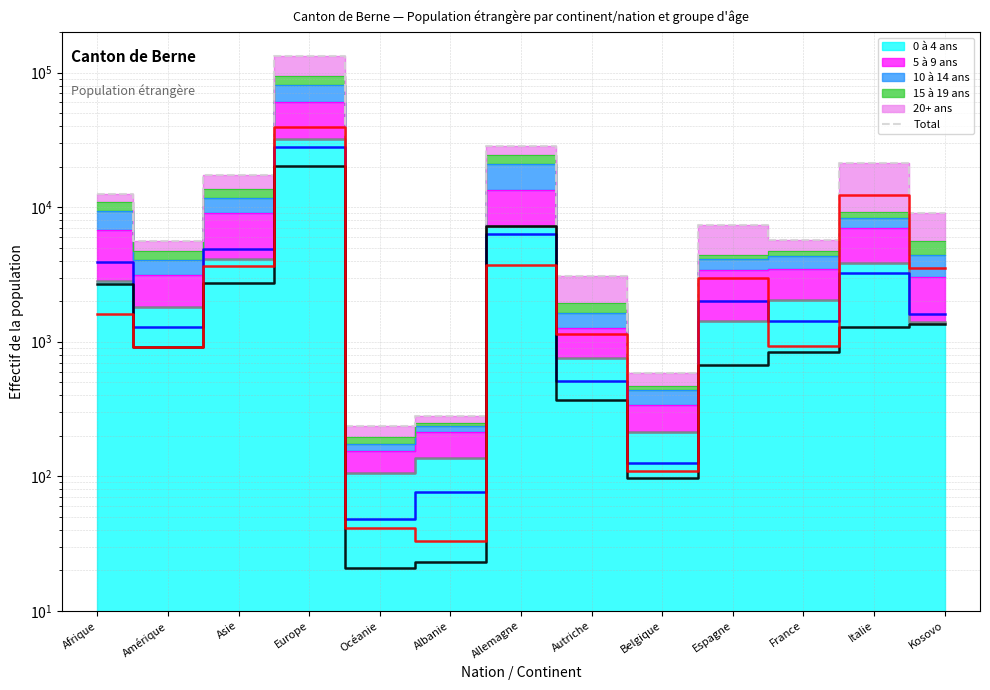

What position from the right is Belgique?

5